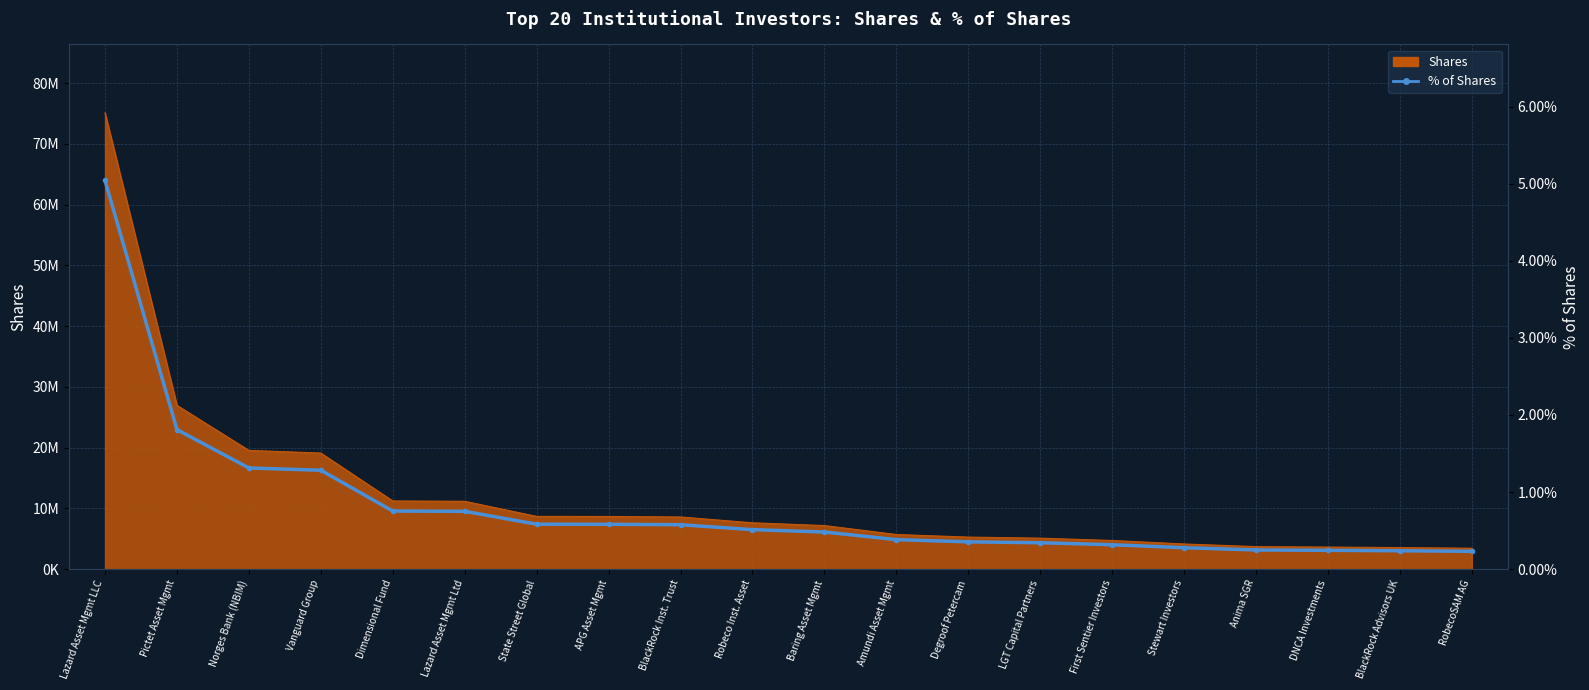

True or false: the data shows 0.0 at LGT Capital Partners.

True